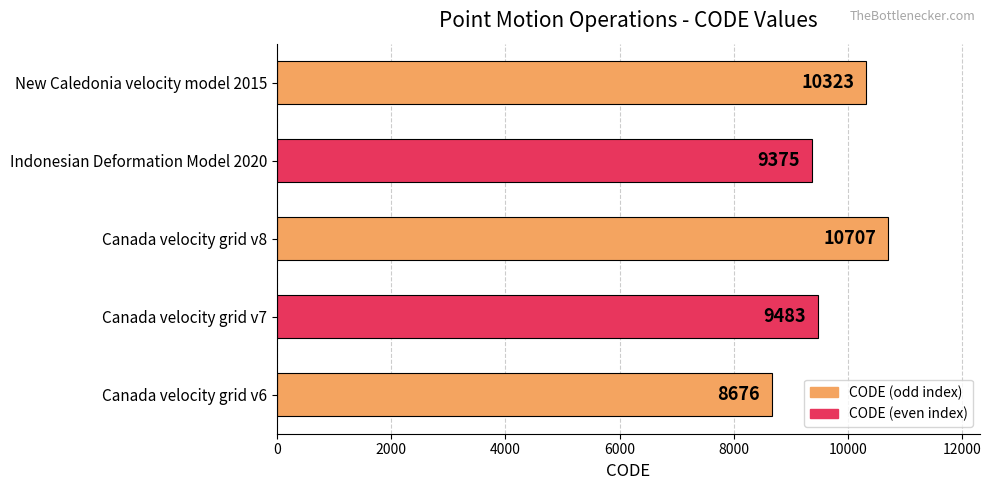

Where is the data nearest to the value 9691?

Canada velocity grid v7